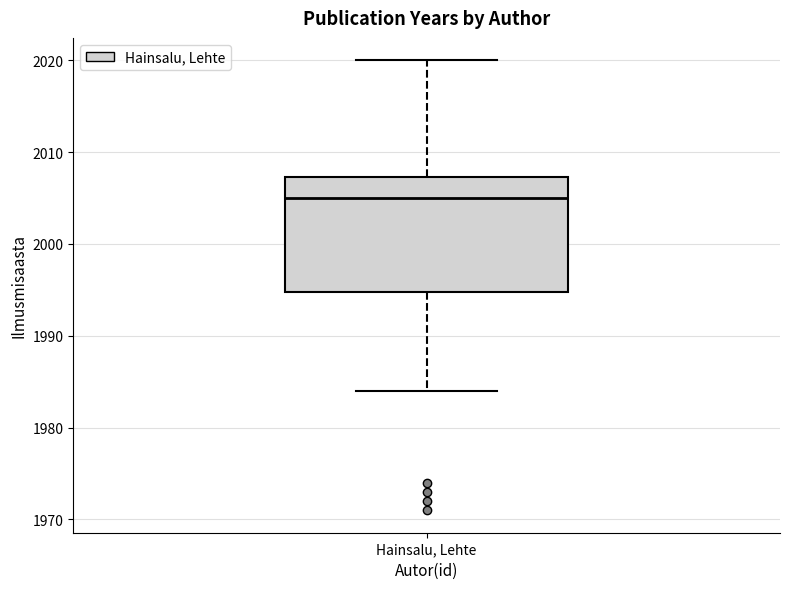

Where does the lower whisker of the box for Hainsalu, Lehte end on the y-axis? The values are not printed on the chart, so give them approximately, as read against the axis.

1984